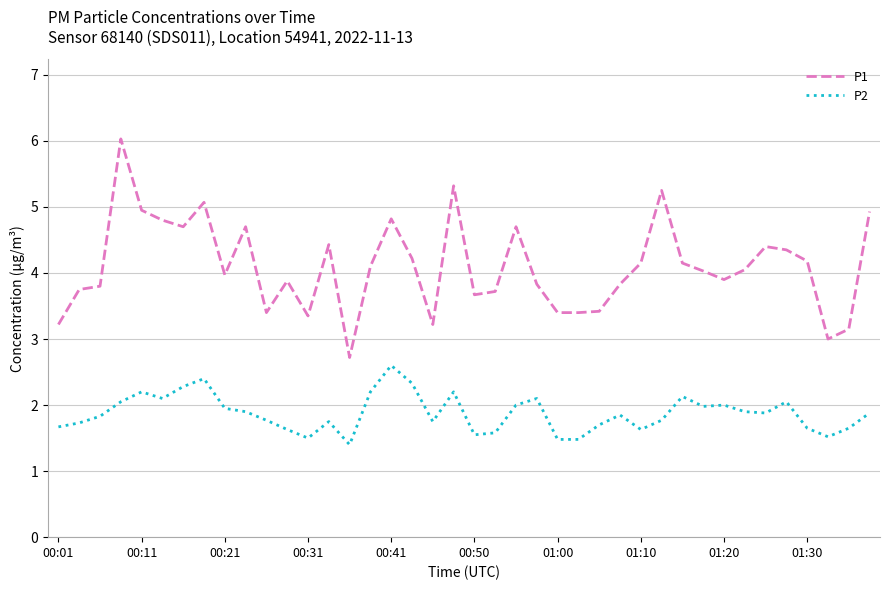

True or false: P1 and P2 cross at least once.

False